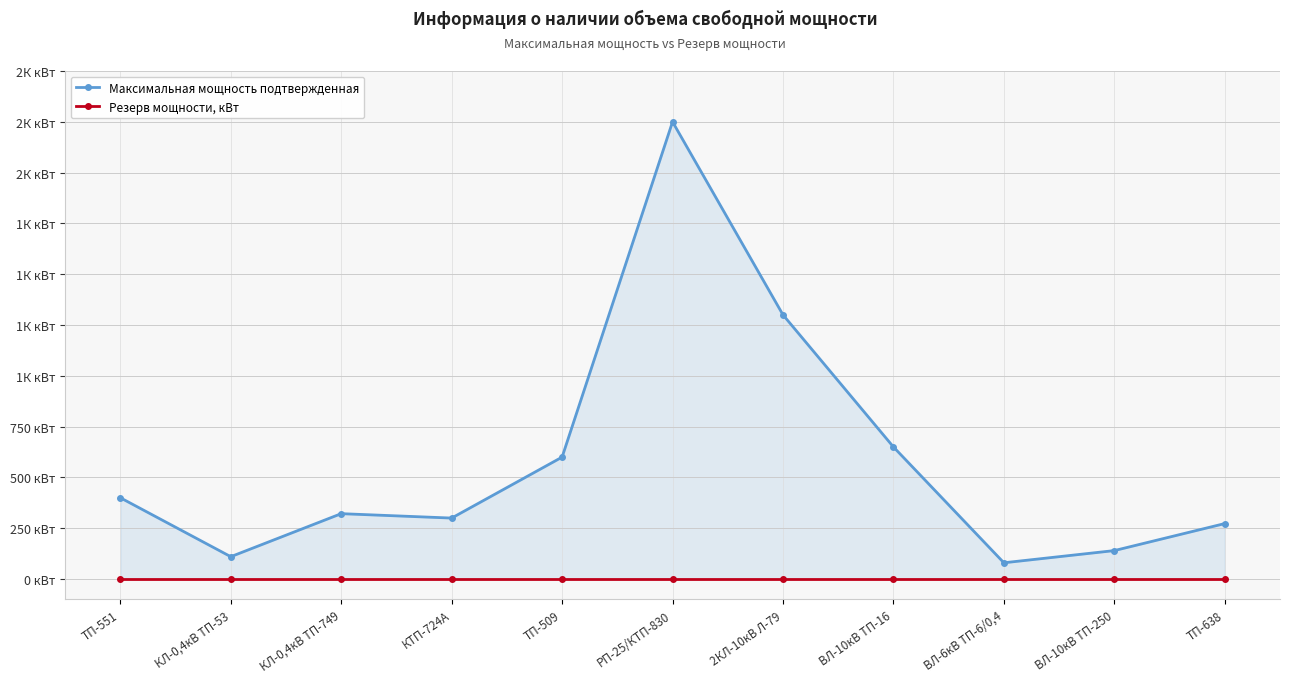

Reading left to right, extract all data points from this chart.

Максимальная мощность подтвержденная: ТП-551=400.0	КЛ-0,4кВ ТП-53=110.0	КЛ-0,4кВ ТП-749=321.7	КТП-724А=300.0	ТП-509=600.0	РП-25/КТП-830=2250.0	2КЛ-10кВ Л-79=1300.0	ВЛ-10кВ ТП-16=650.0	ВЛ-6кВ ТП-6/0,4=80.0	ВЛ-10кВ ТП-250=140.0	ТП-638=273.0
Резерв мощности, кВт: ТП-551=0.0	КЛ-0,4кВ ТП-53=0.0	КЛ-0,4кВ ТП-749=0.0	КТП-724А=0.0	ТП-509=0.0	РП-25/КТП-830=0.0	2КЛ-10кВ Л-79=0.0	ВЛ-10кВ ТП-16=0.0	ВЛ-6кВ ТП-6/0,4=0.0	ВЛ-10кВ ТП-250=0.0	ТП-638=0.0